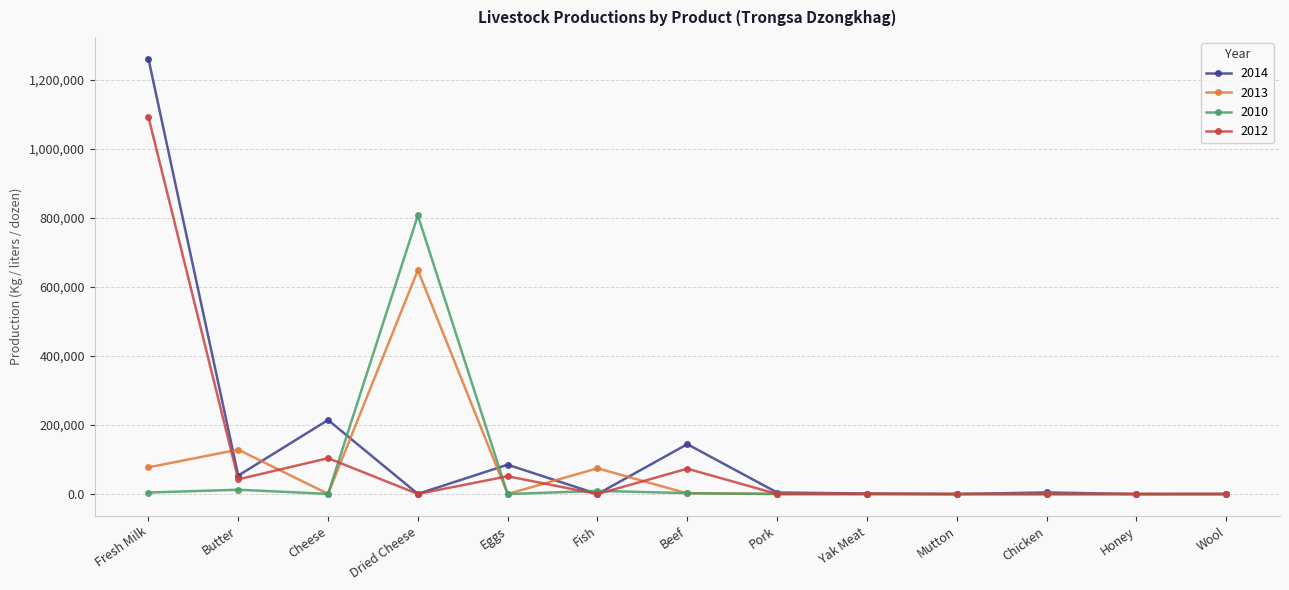

At which category is the sum across all series the highest?

Fresh Milk